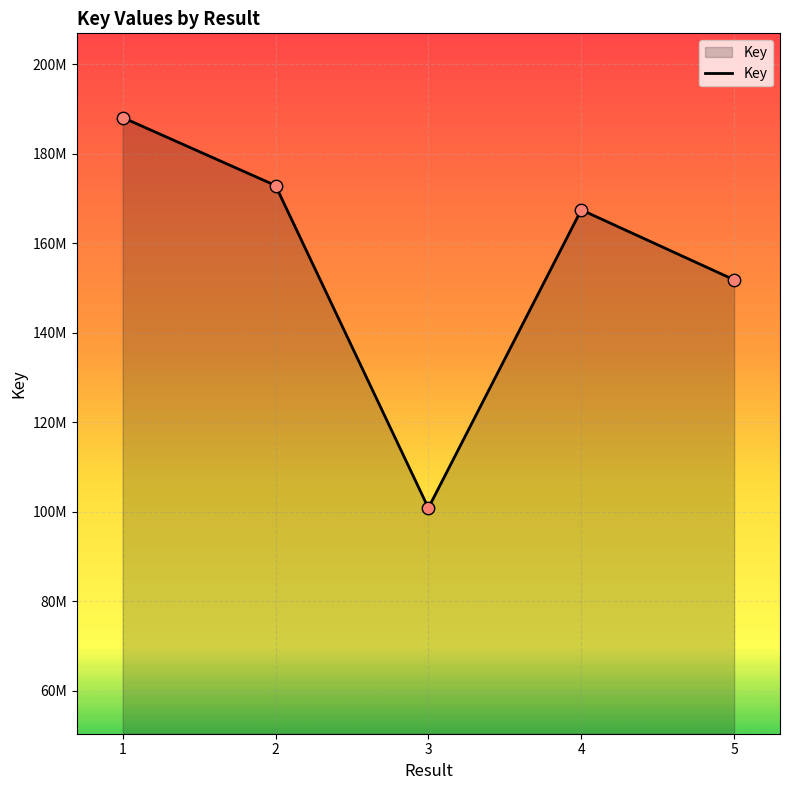

What is the change in value from 4 to 5?

-15626282